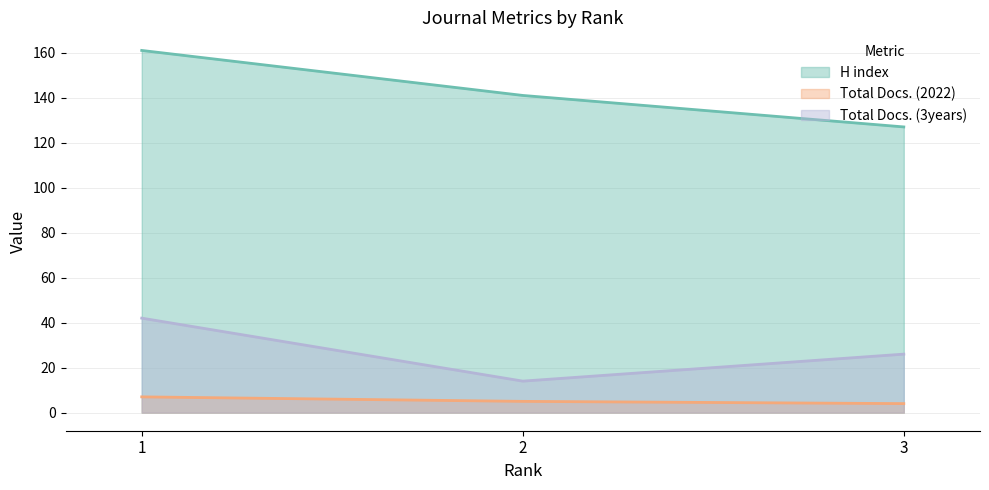

How many values in the H index series exceed 141?

1